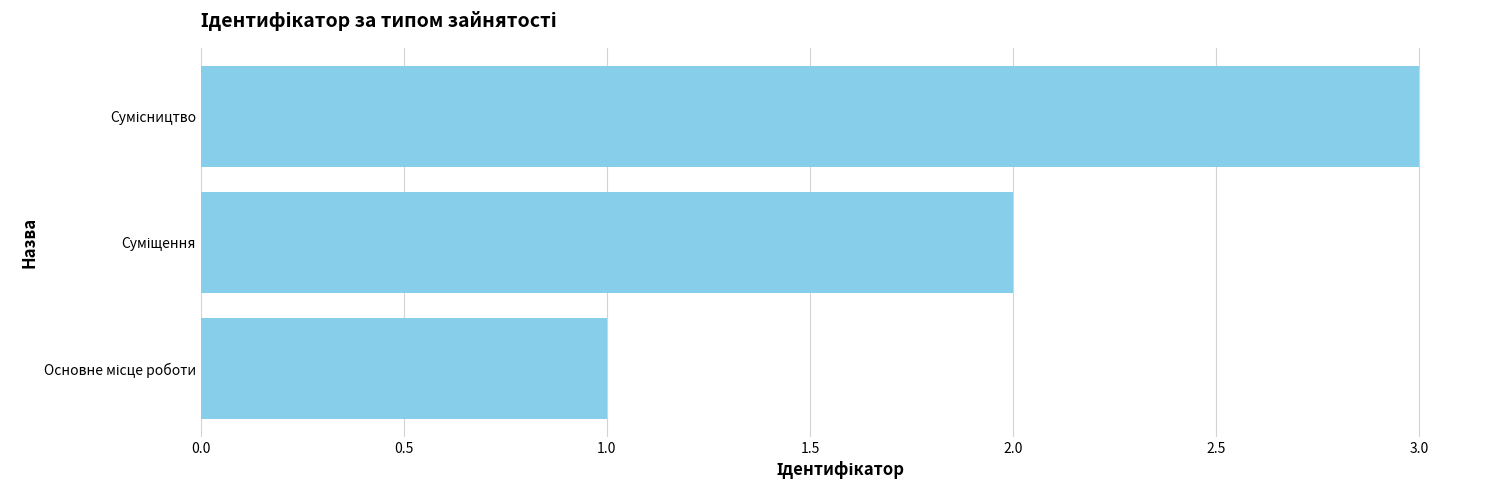

What is the sum of all values?

6